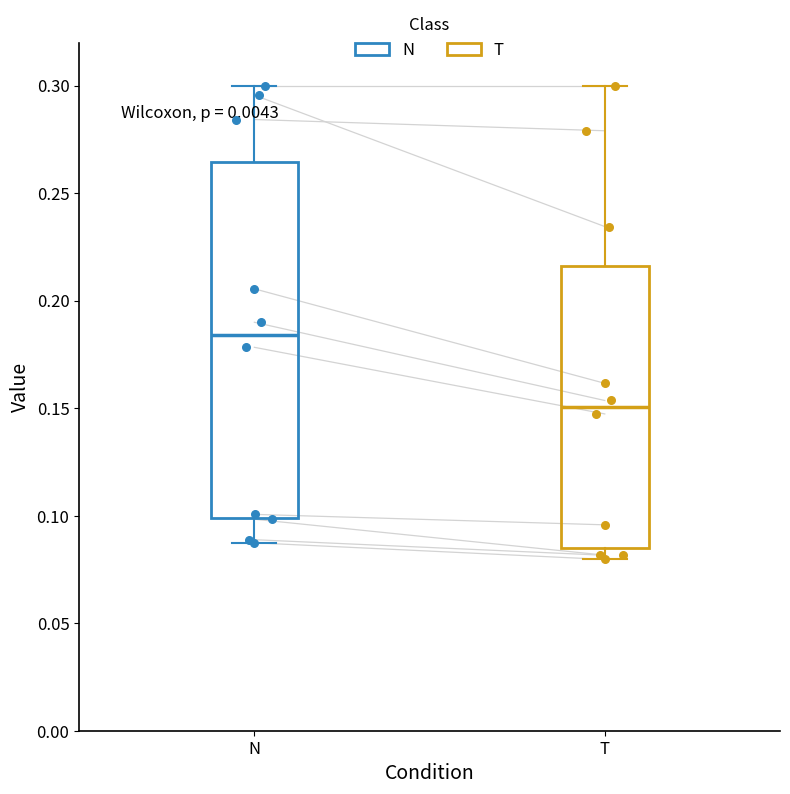

Which box's median line is the highest?

N